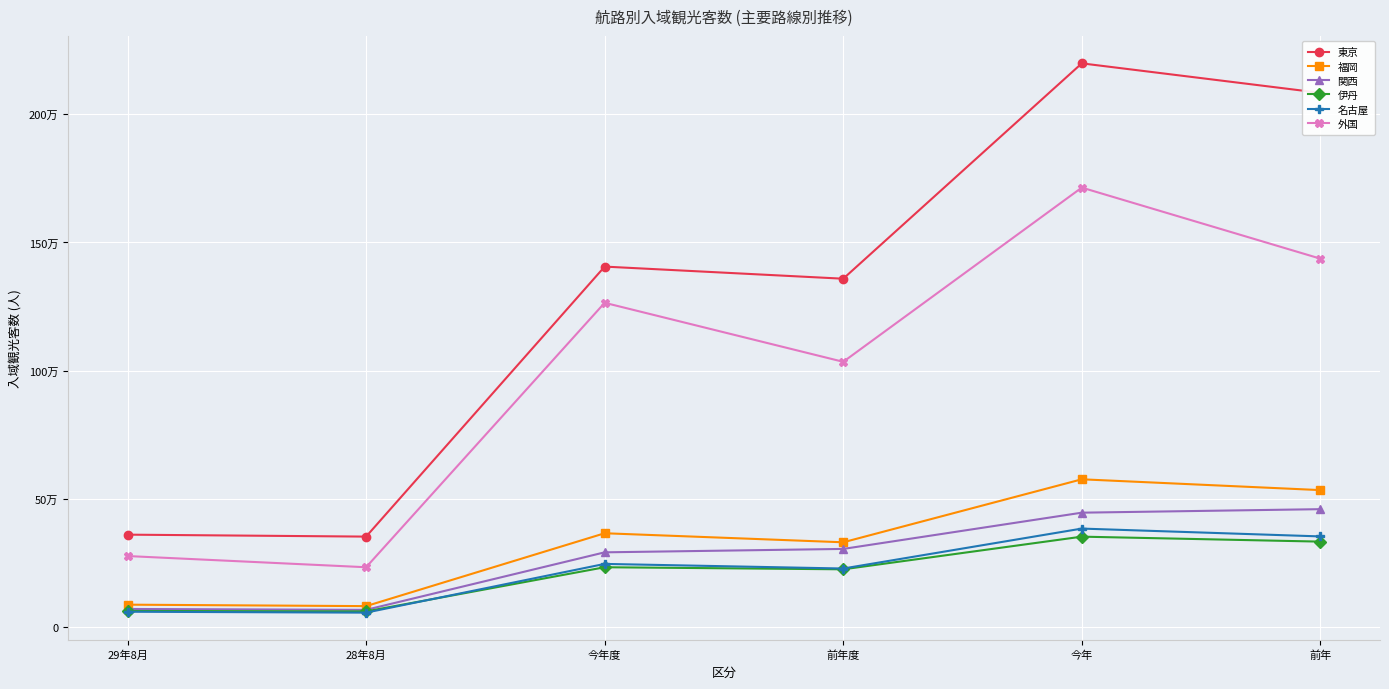

What is the difference between the maximum and minimum values in the 東京 series?

1847400